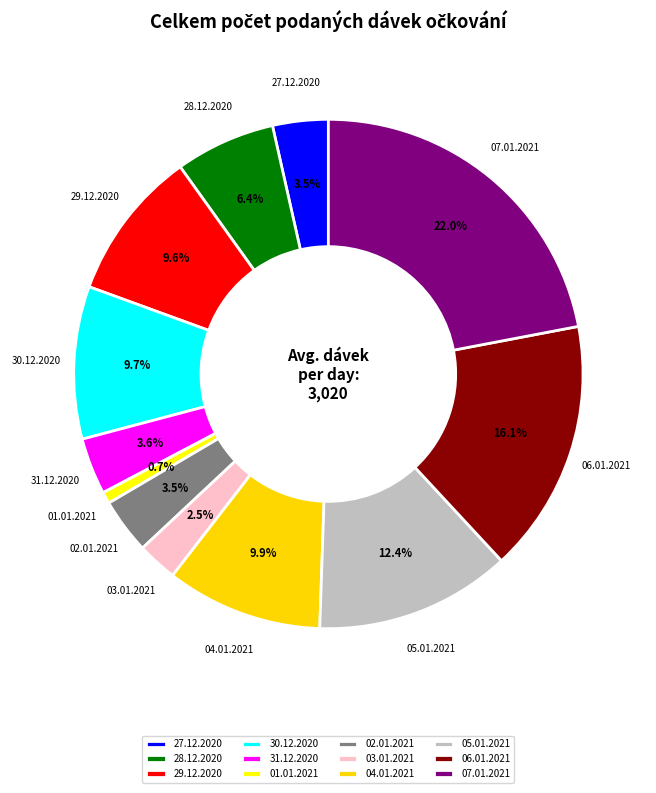

Does 06.01.2021 account for over 50% of the chart?

No